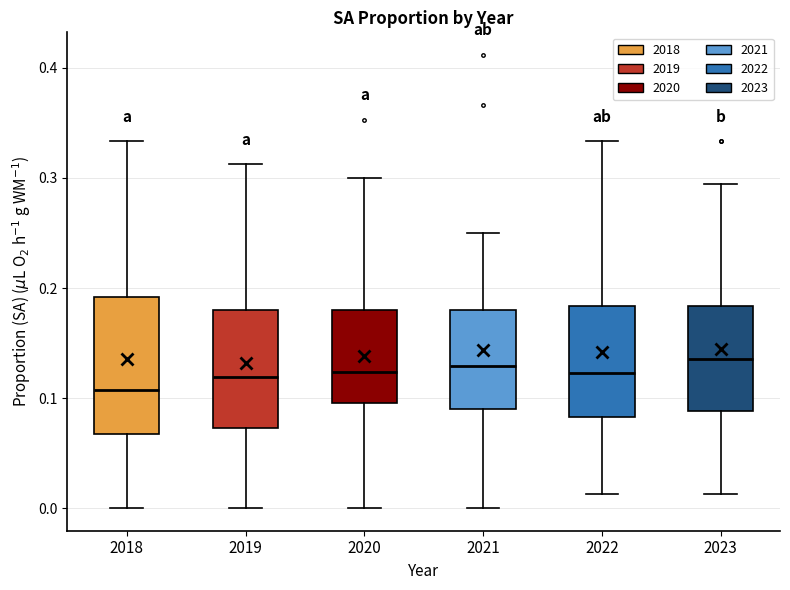

Which box is the tallest, from its lower edge to its upper edge?

2018